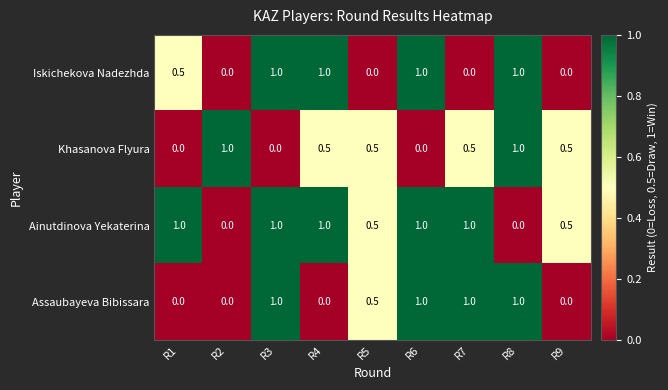

At how many categories does at least one series exceed 0?

9